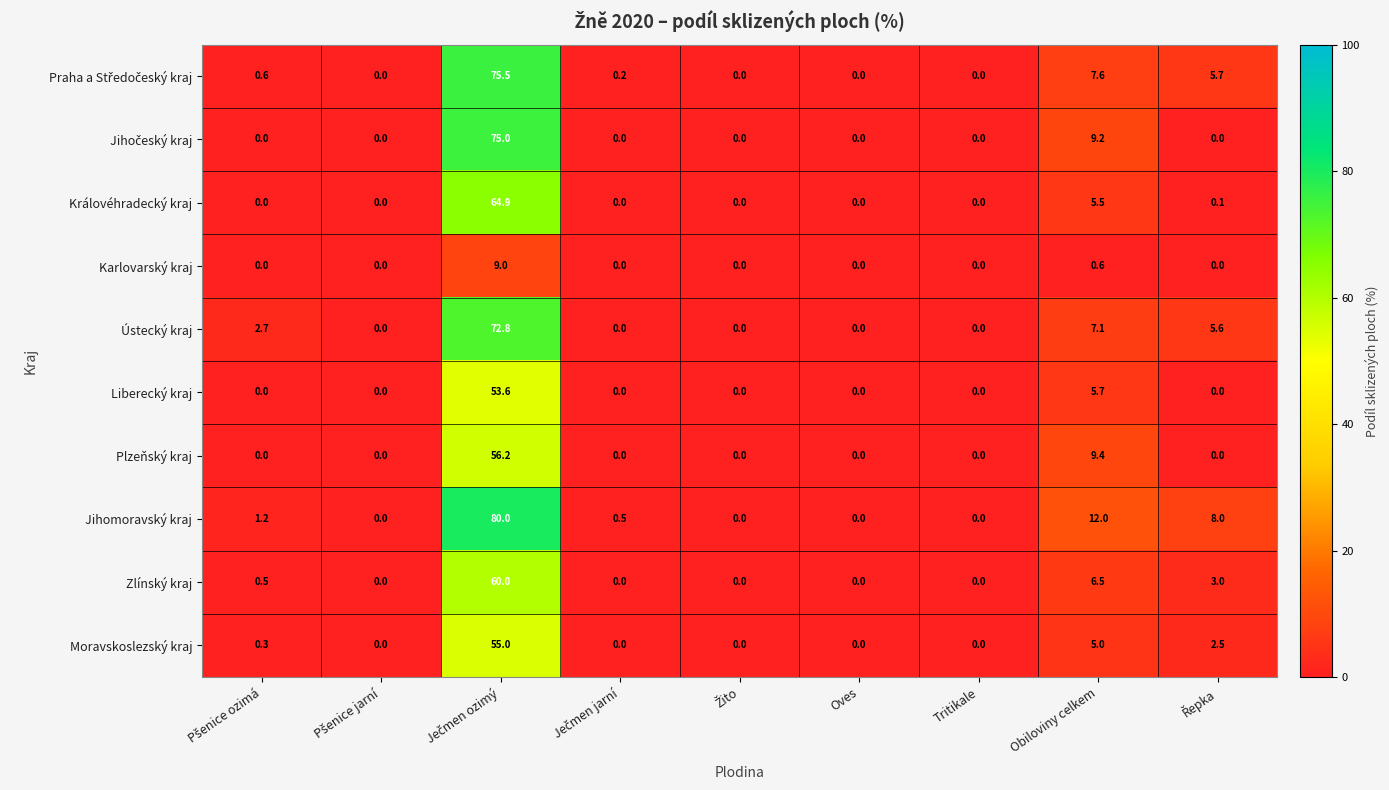

Where is Královéhradecký kraj nearest to the value 32?

Obiloviny celkem